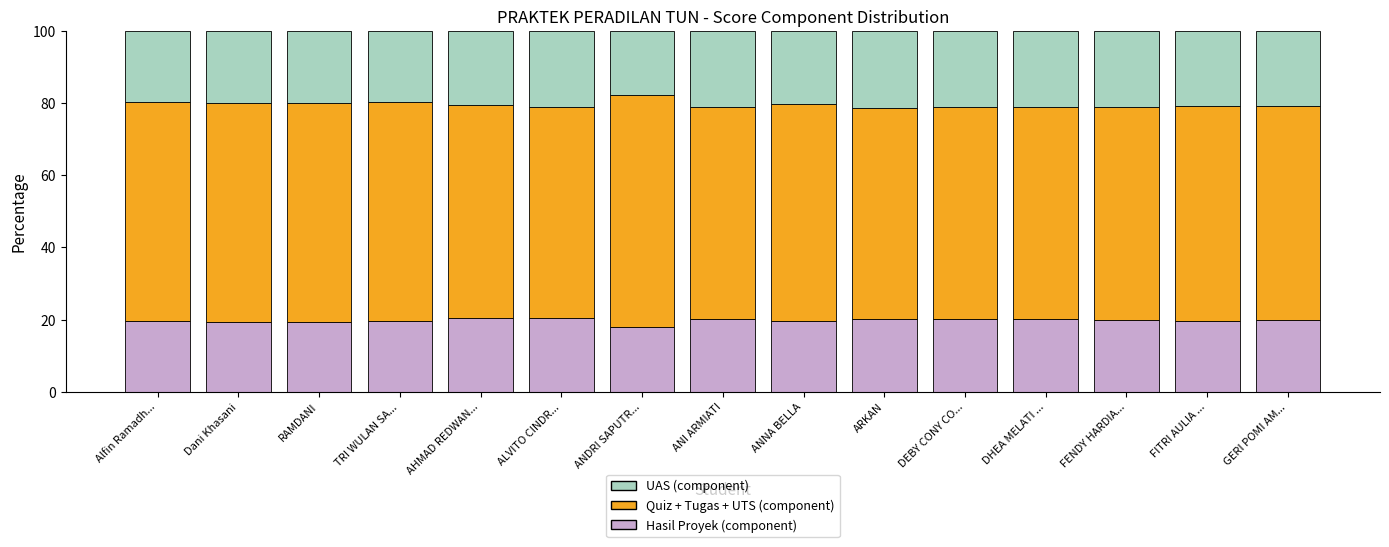

Is it true that Hasil Proyek (component) equals 6.7 at ANDRI SAPUTR...?

False